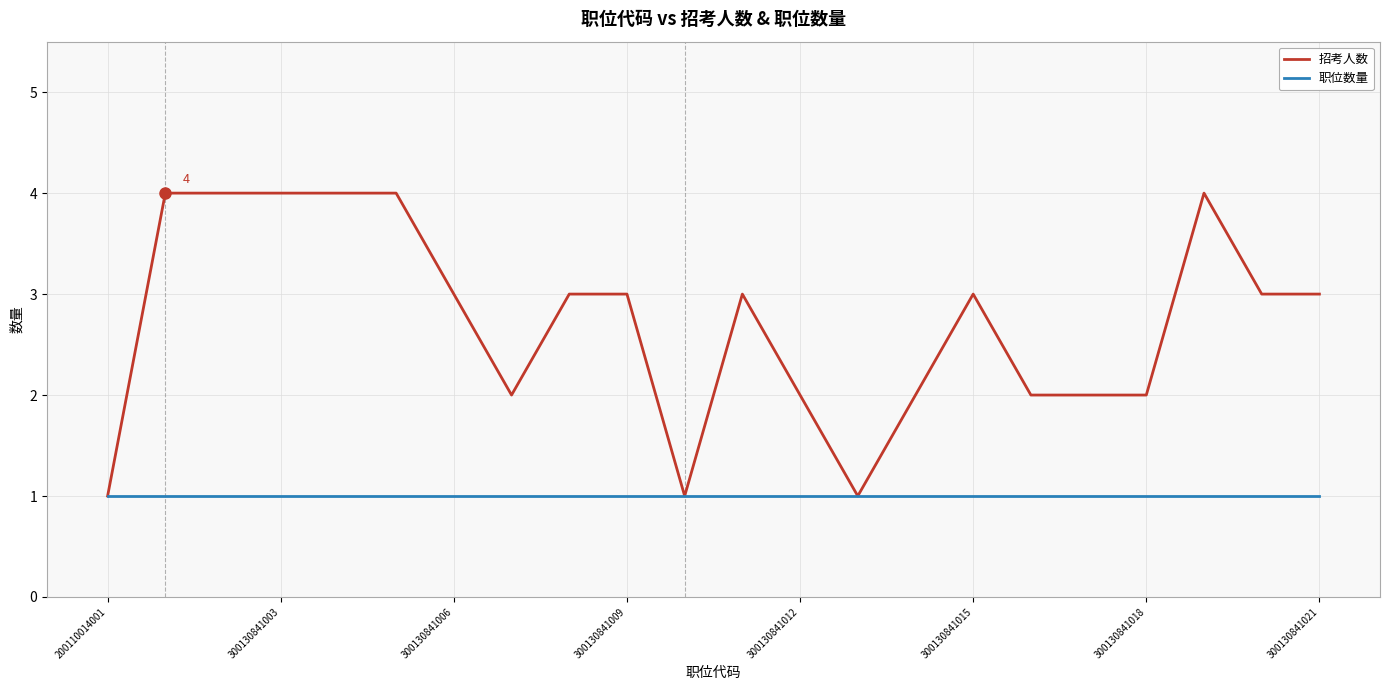

Rank the series by their average value, from highest to lowest.

招考人数, 职位数量